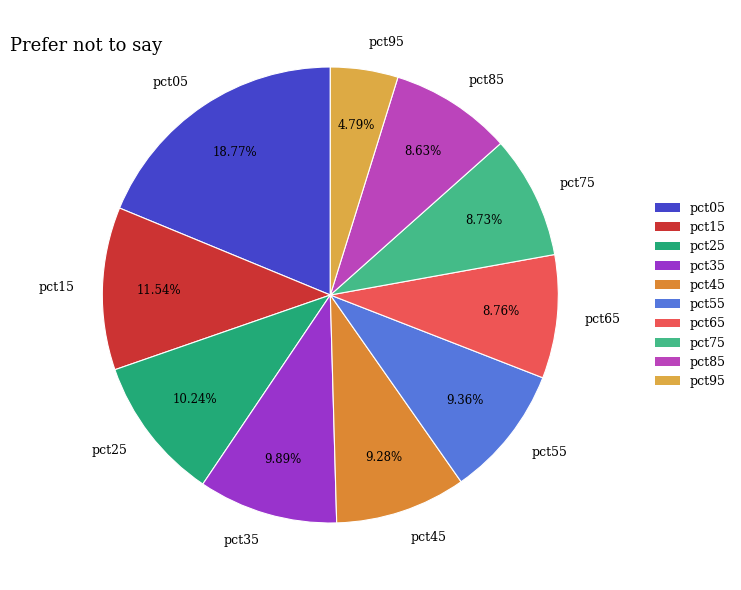

How many segments does this pie chart have?

10